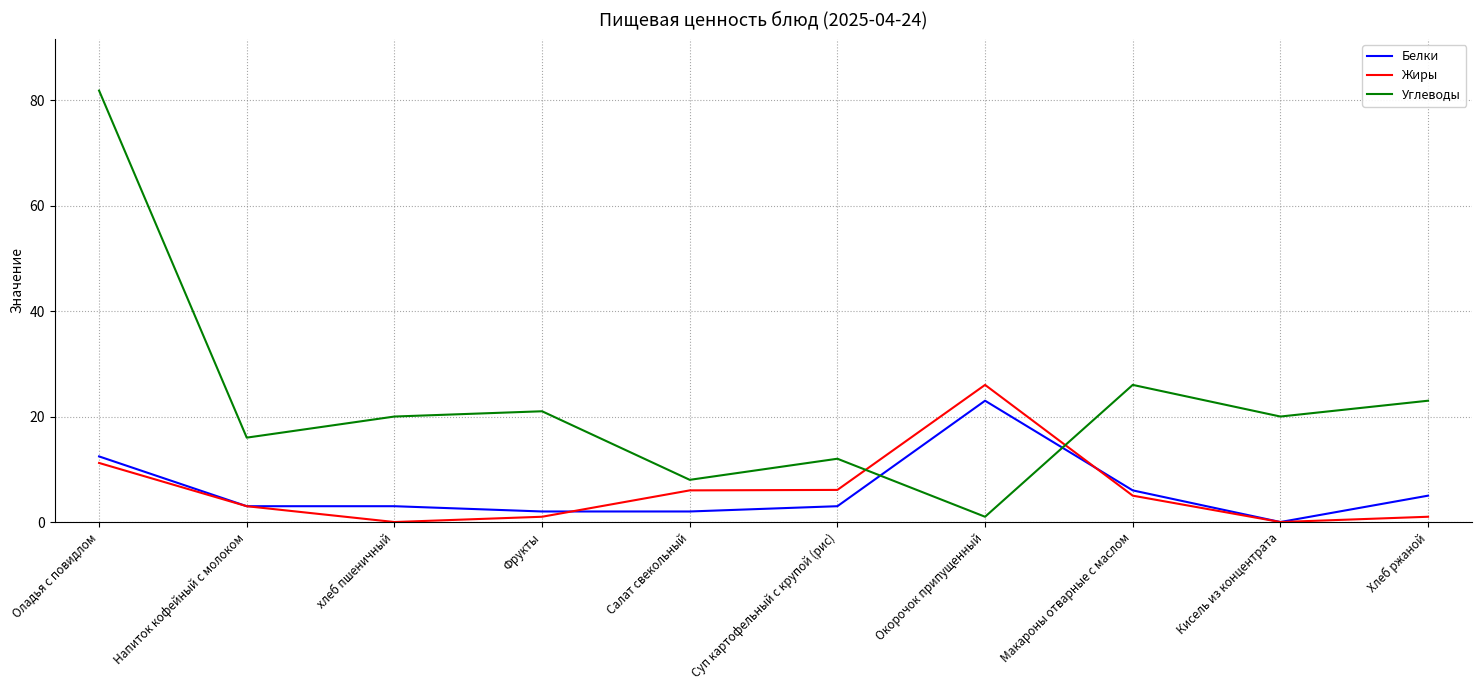

What is the difference between the maximum and minimum values in the Жиры series?

26.0